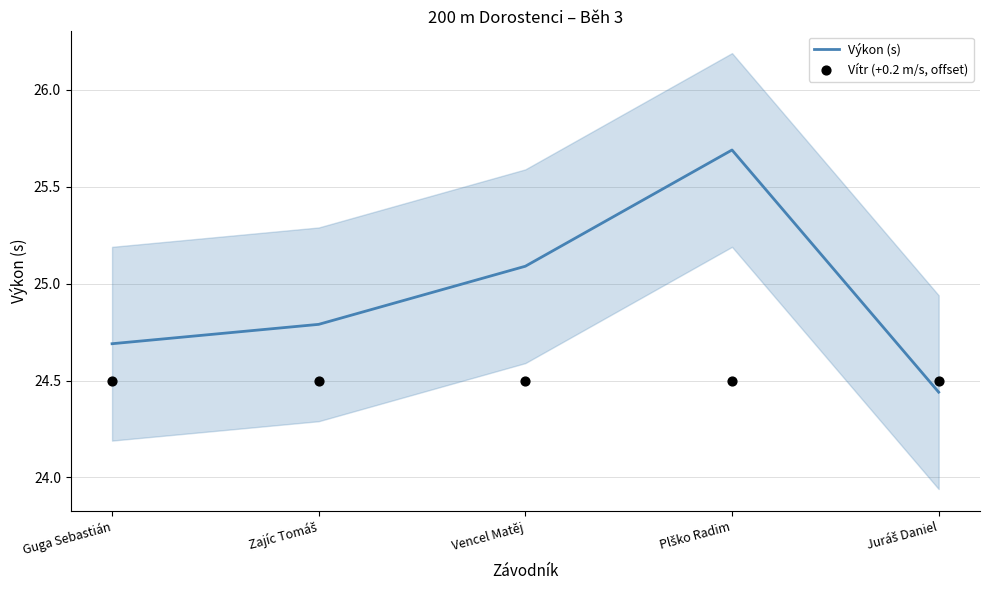

What are all the series names shown in the legend?

Výkon (s), Vítr (+0.2 m/s, offset)